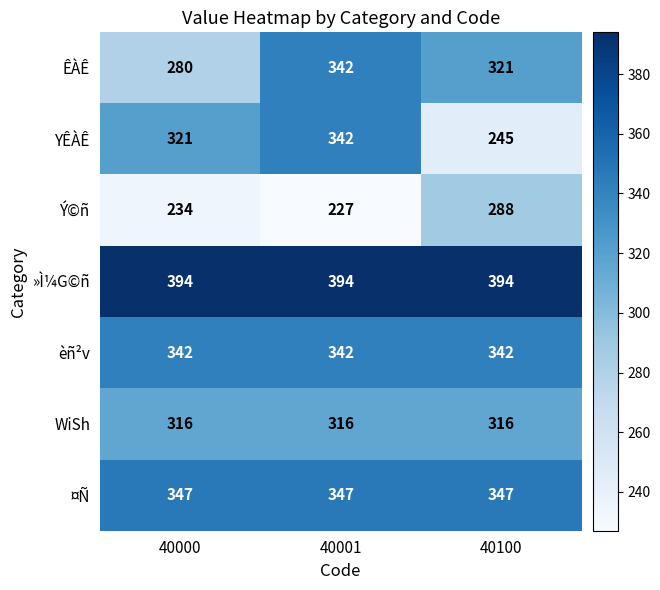

What is the lowest value of the WiSh series?

316